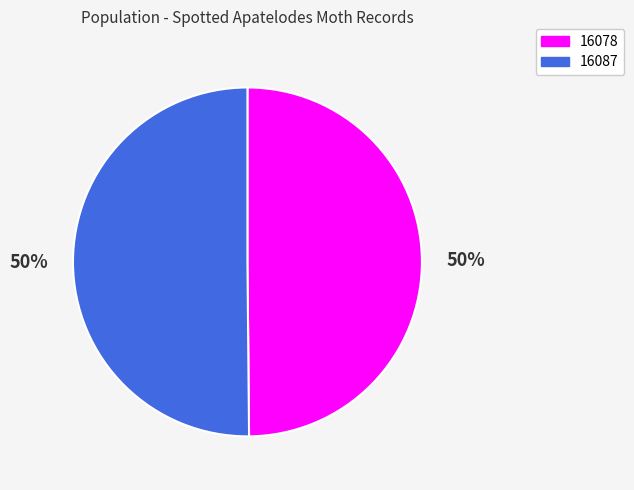

What percentage is the 16078 slice, to the nearest percent?

50%